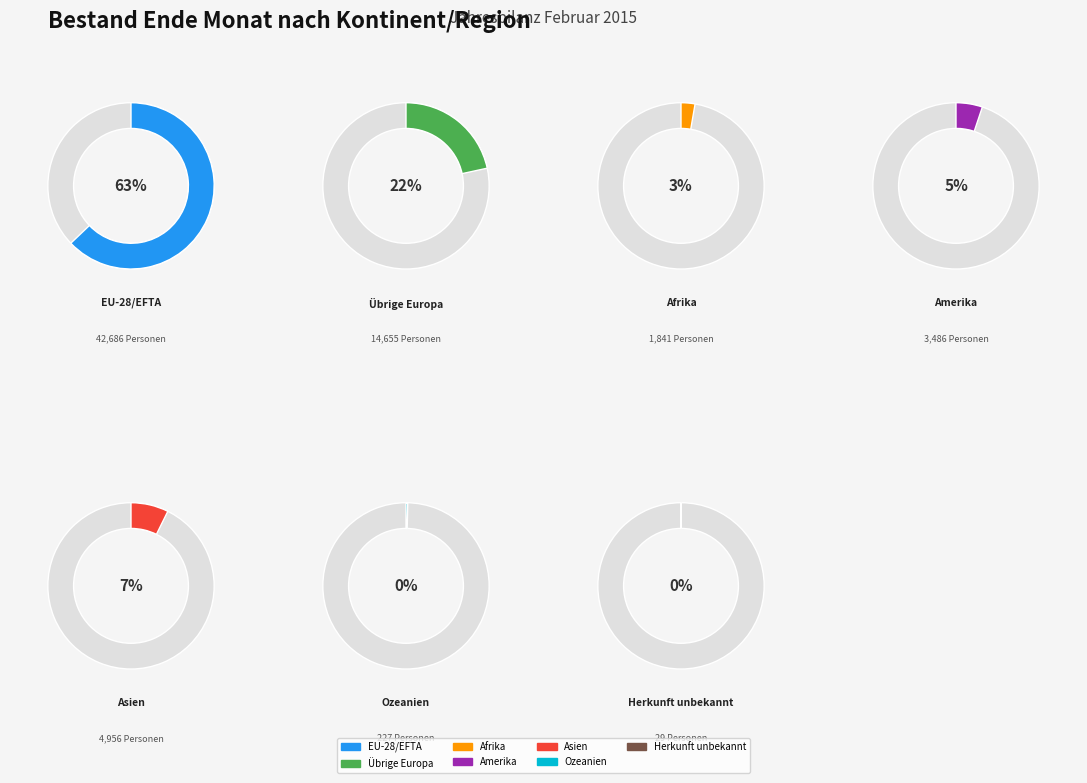

Rank the categories by value from lowest to highest.

Herkunft unbekannt, Ozeanien, Afrika, Amerika, Asien, Übrige Europa, EU-28/EFTA